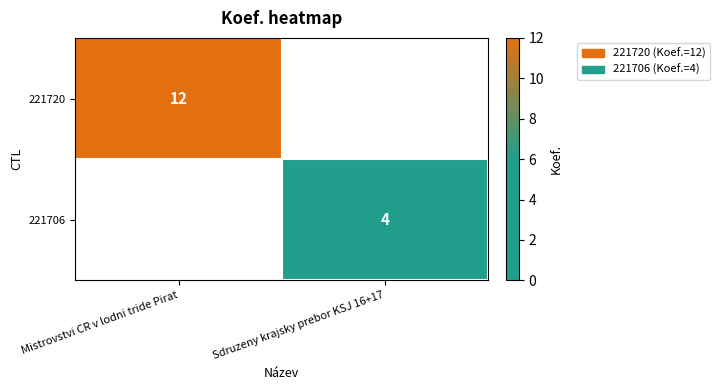

Is it true that 221720 equals 8 at Mistrovstvi CR v lodni tride Pirat?

False